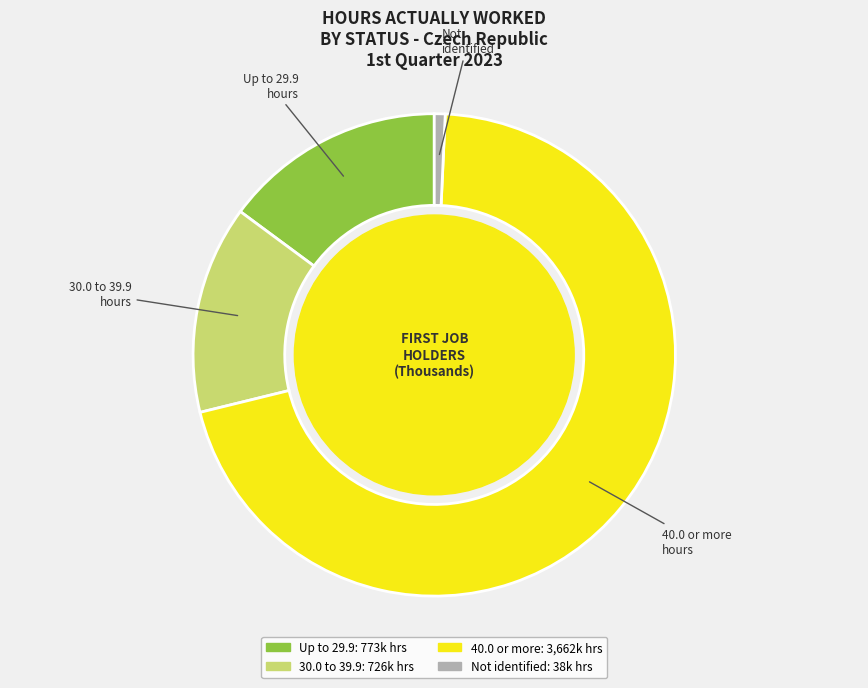

Which slice is the largest?

40.0 or more